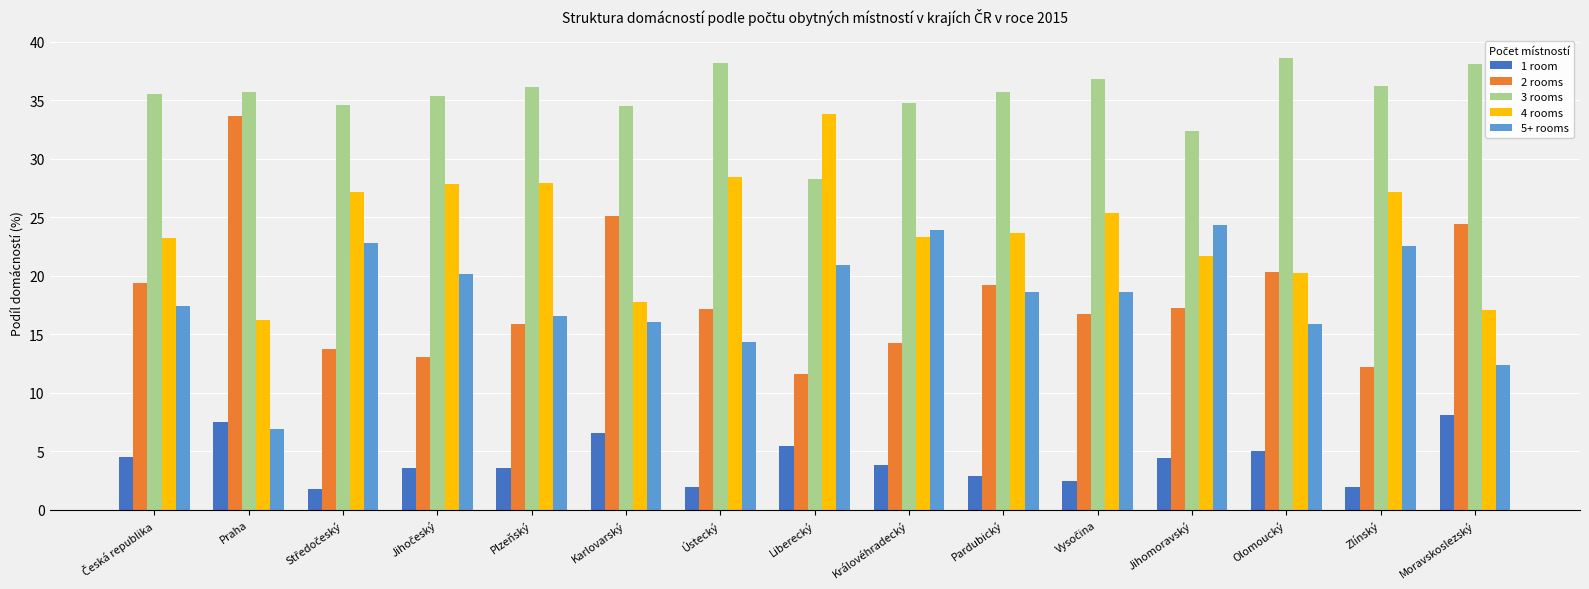

What is the spread (max minus min) of values at Ústecký?

36.3